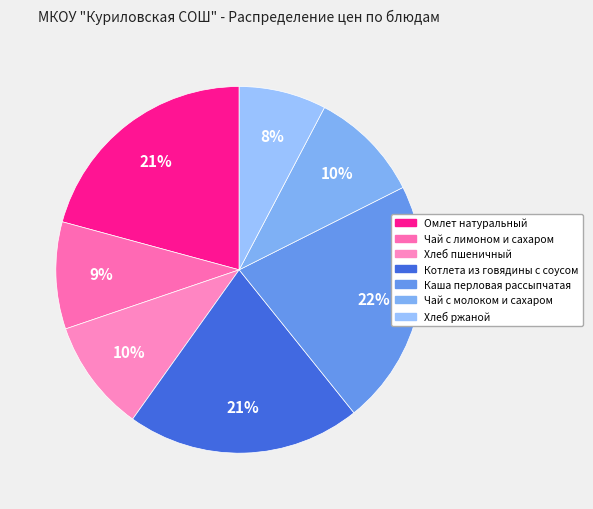

Which has a higher value, Омлет натуральный or Чай с лимоном и сахаром?

Омлет натуральный